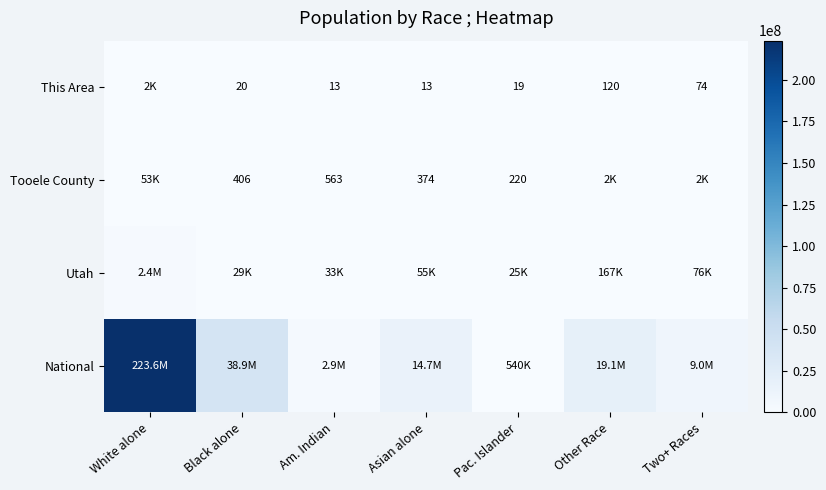

The This Area series shows 30 at Other Race. True or false?

False